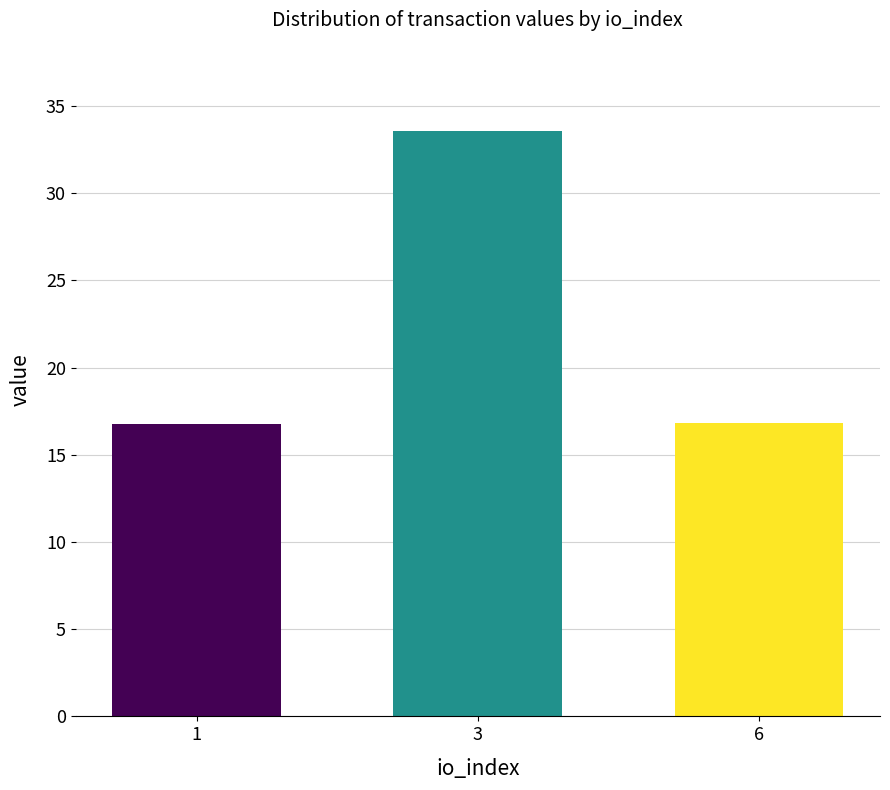

What is the value of the 3rd bar from the left?

16.8